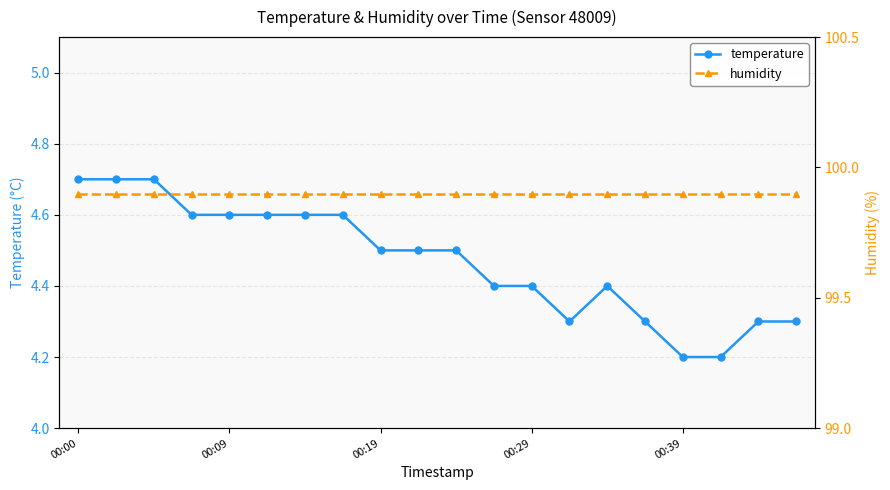

Is it true that temperature equals 4.5 at 00:19?

True